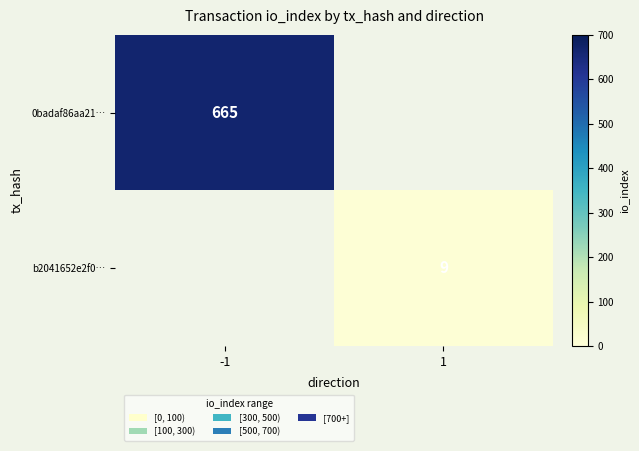

Is the value of 0badaf86aa21… at -1 greater than the value of b2041652e2f0… at 1?

Yes